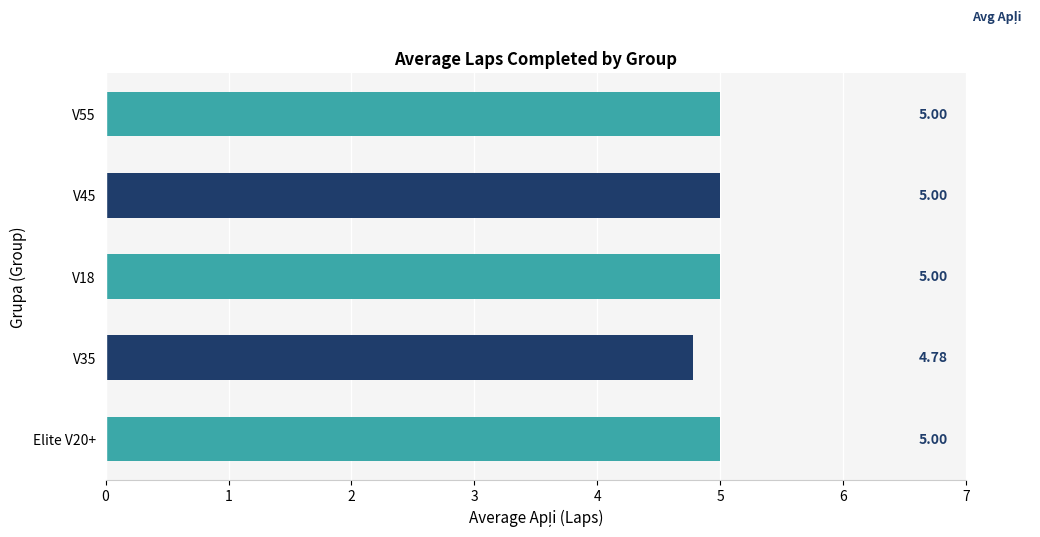

Between V55 and V35, which is larger?

V55